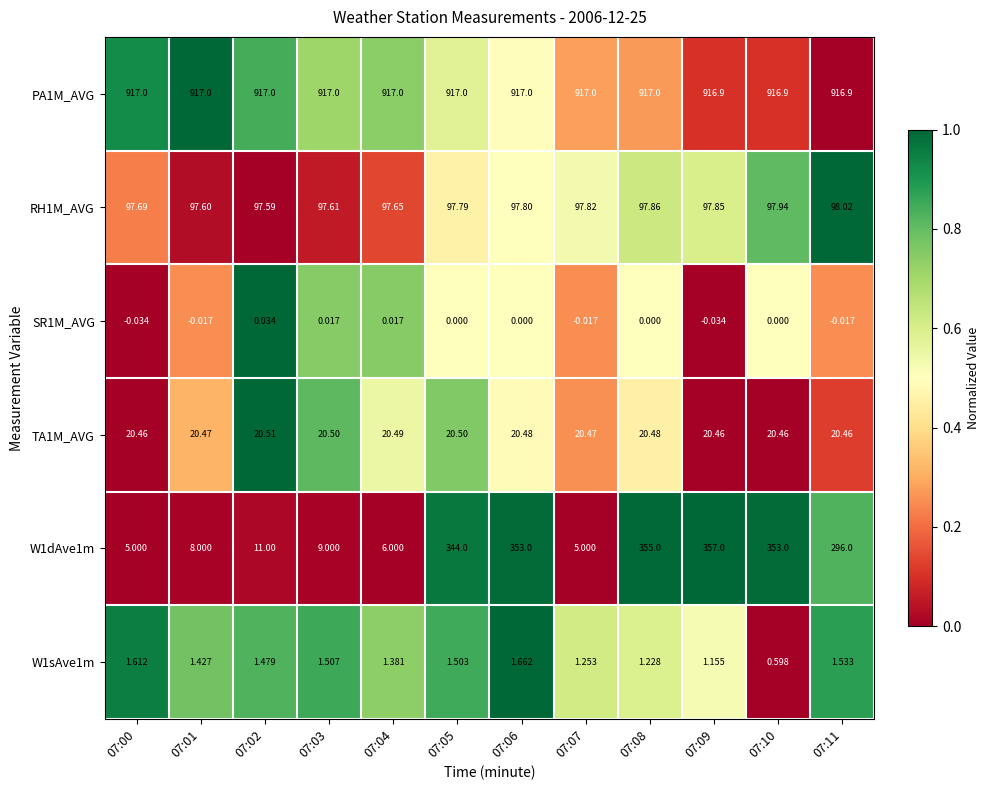

Is the value of W1sAve1m at 07:02 greater than the value of TA1M_AVG at 07:02?

No